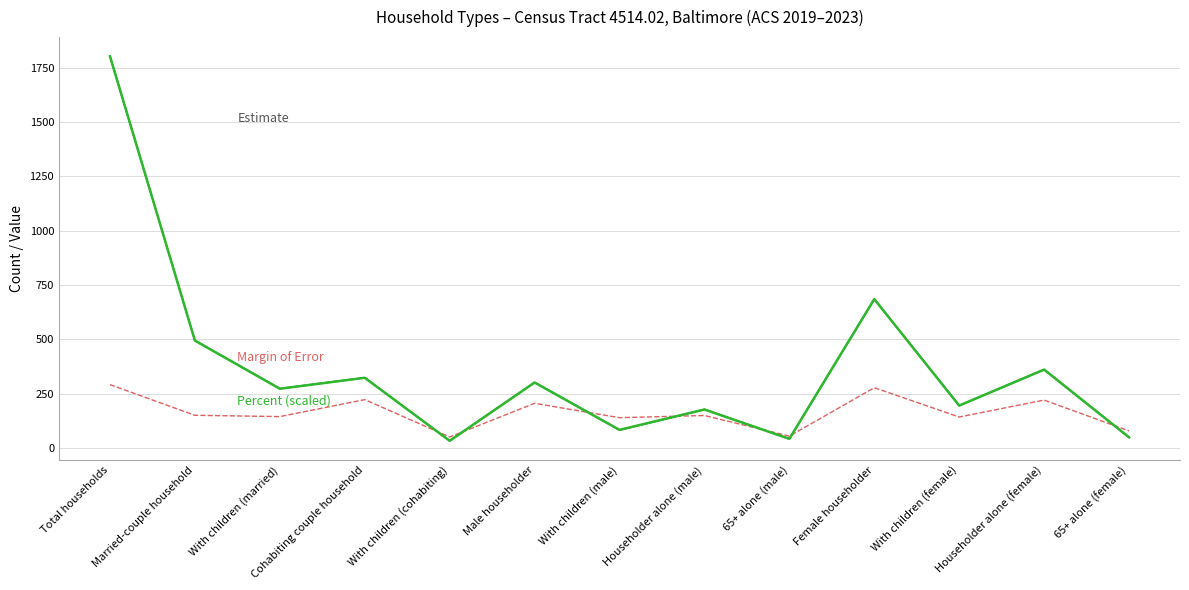

What is the difference between the highest and lowest values at Householder alone (female)?

140.4